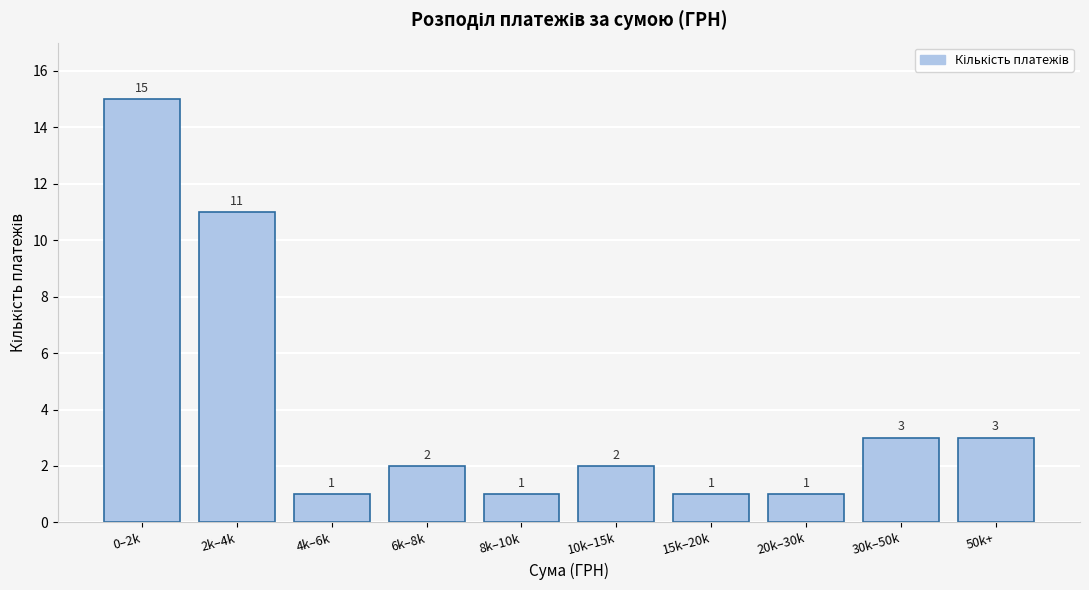

Reading left to right, list all the values displayed in this chart.

0–2k=15	2k–4k=11	4k–6k=1	6k–8k=2	8k–10k=1	10k–15k=2	15k–20k=1	20k–30k=1	30k–50k=3	50k+=3